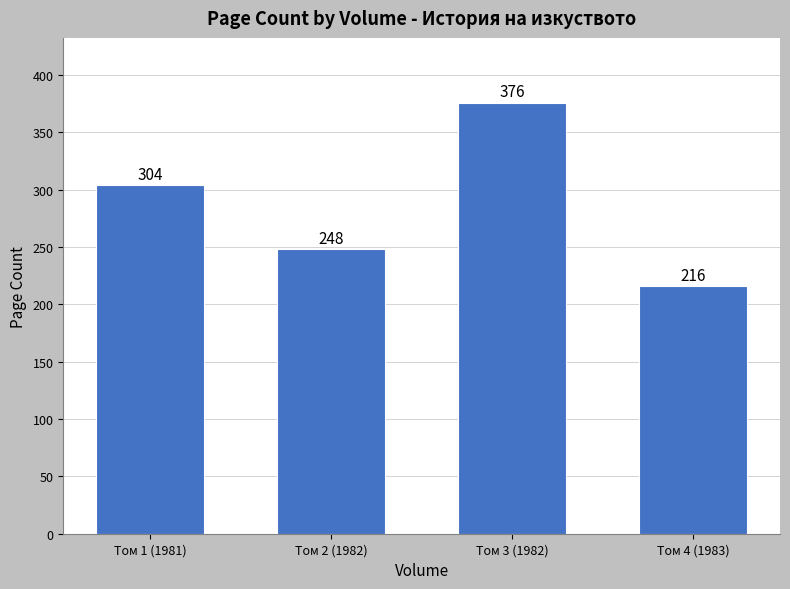

What is the difference between the values at Том 4 (1983) and Том 3 (1982)?

160